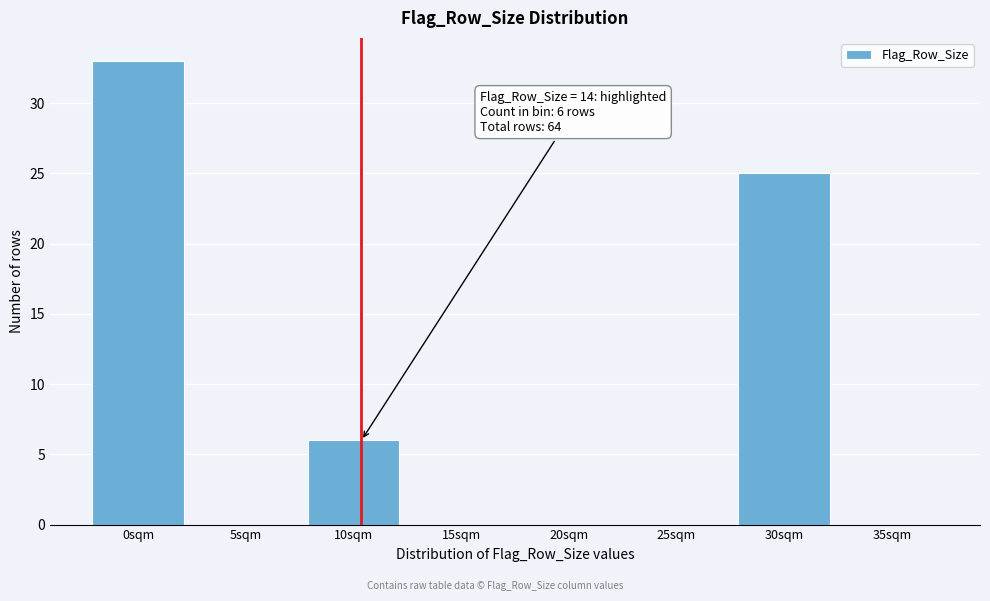

Reading left to right, list all the values displayed in this chart.

0sqm=33	5sqm=0	10sqm=6	15sqm=0	20sqm=0	25sqm=0	30sqm=25	35sqm=0